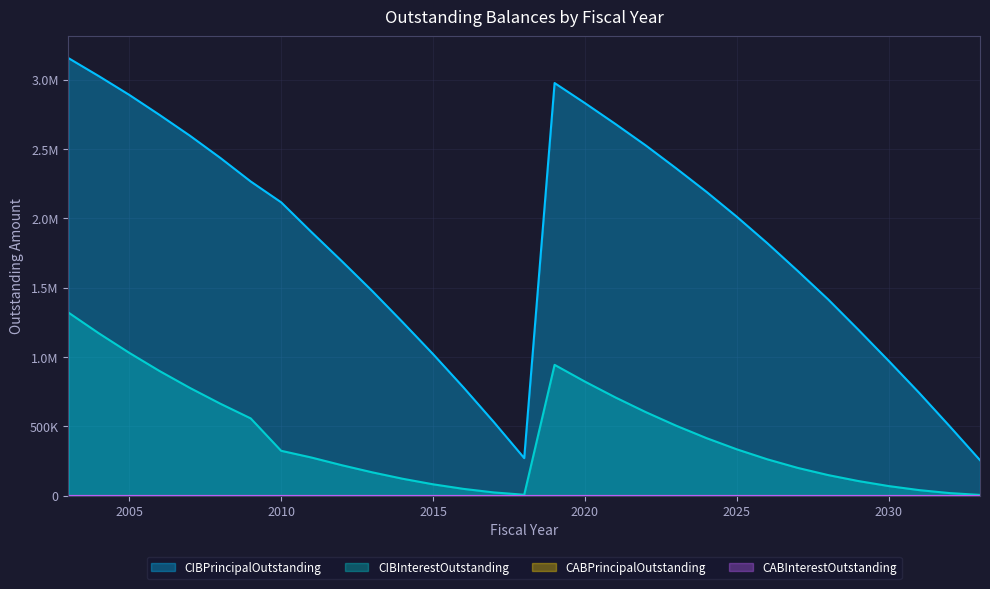

The CIBInterestOutstanding series shows 1344121.6 at 2007. True or false?

False